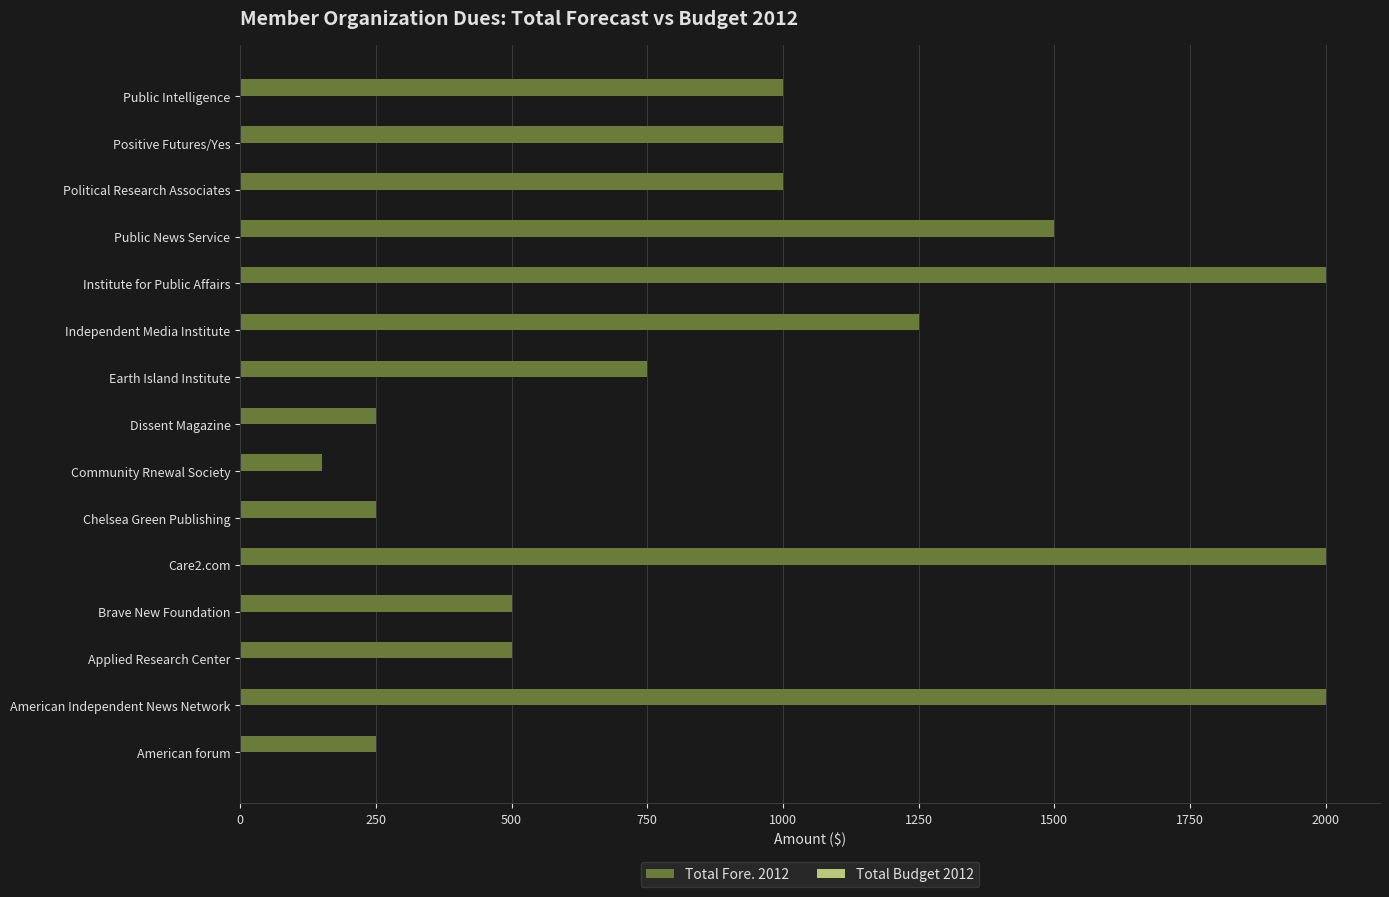

Which label corresponds to the smallest value in the chart?

Community Rnewal Society